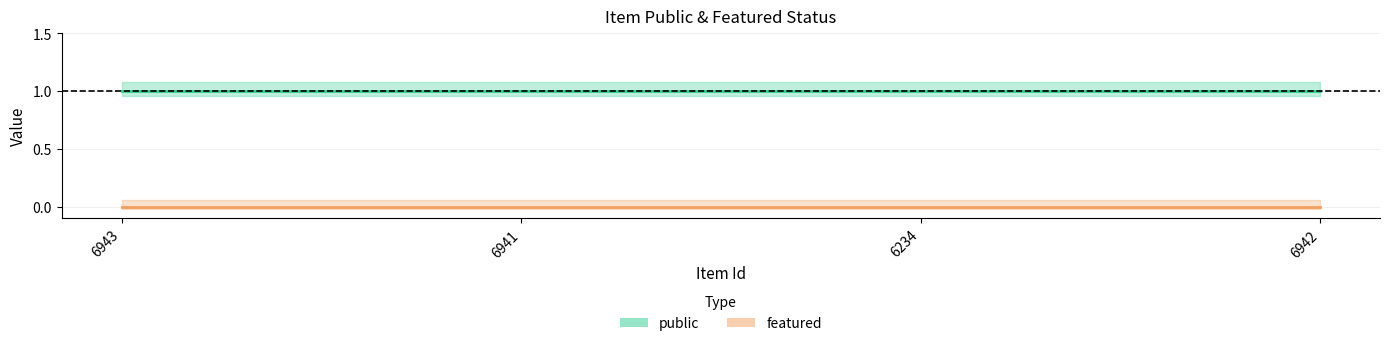

Is it true that public equals 1 at 6942?

True